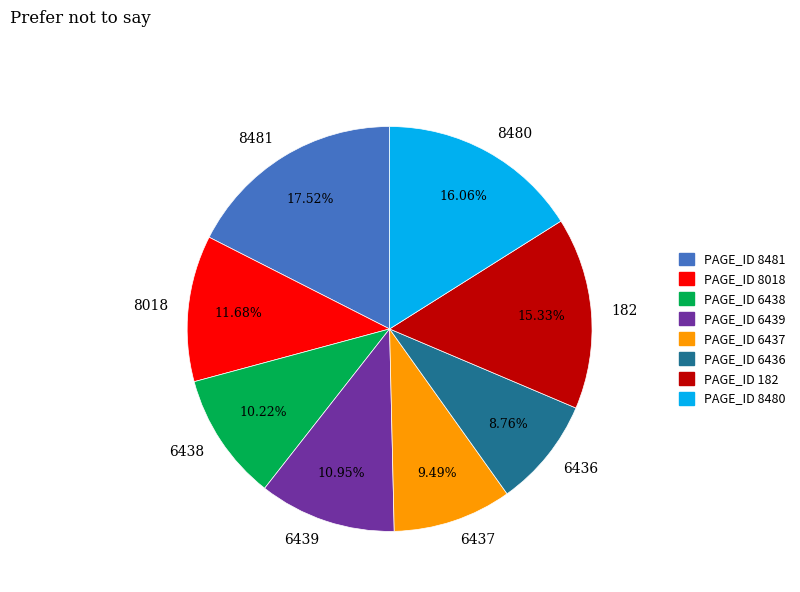

To the nearest percent, what percentage of the pie is 182?

15%